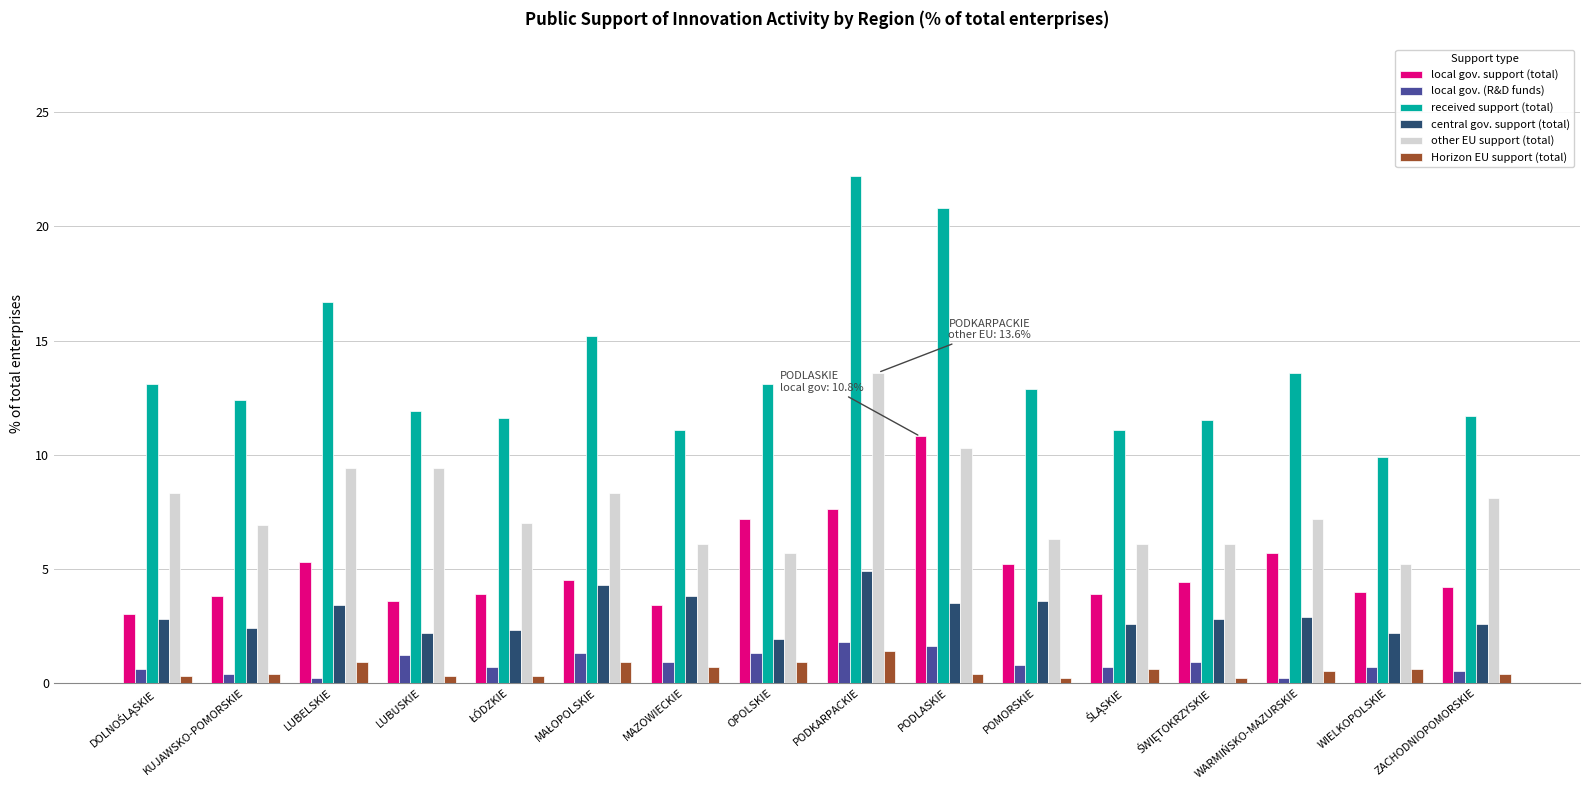

Where is local gov. support (total) nearest to the value 6?

WARMIŃSKO-MAZURSKIE